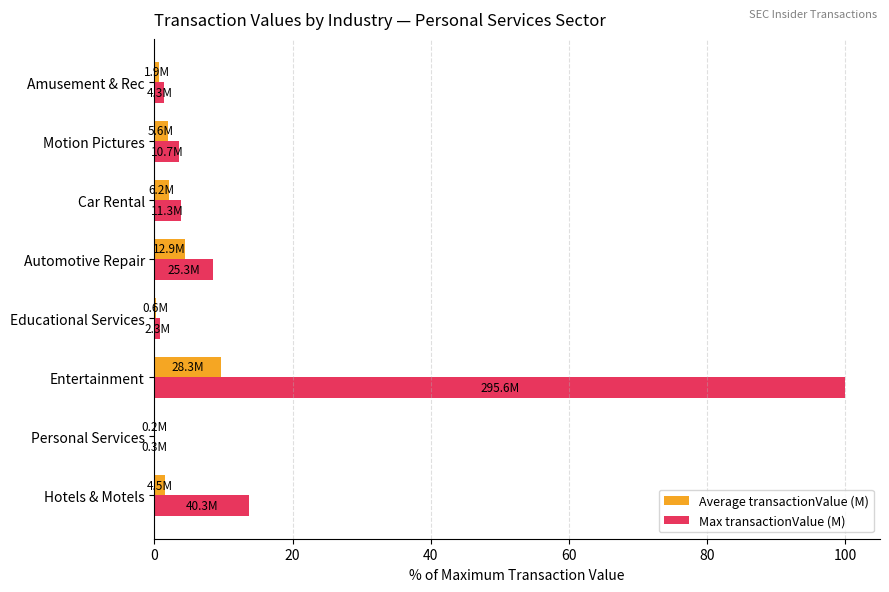

How many values in the Max transactionValue (M) series exceed 3?

5